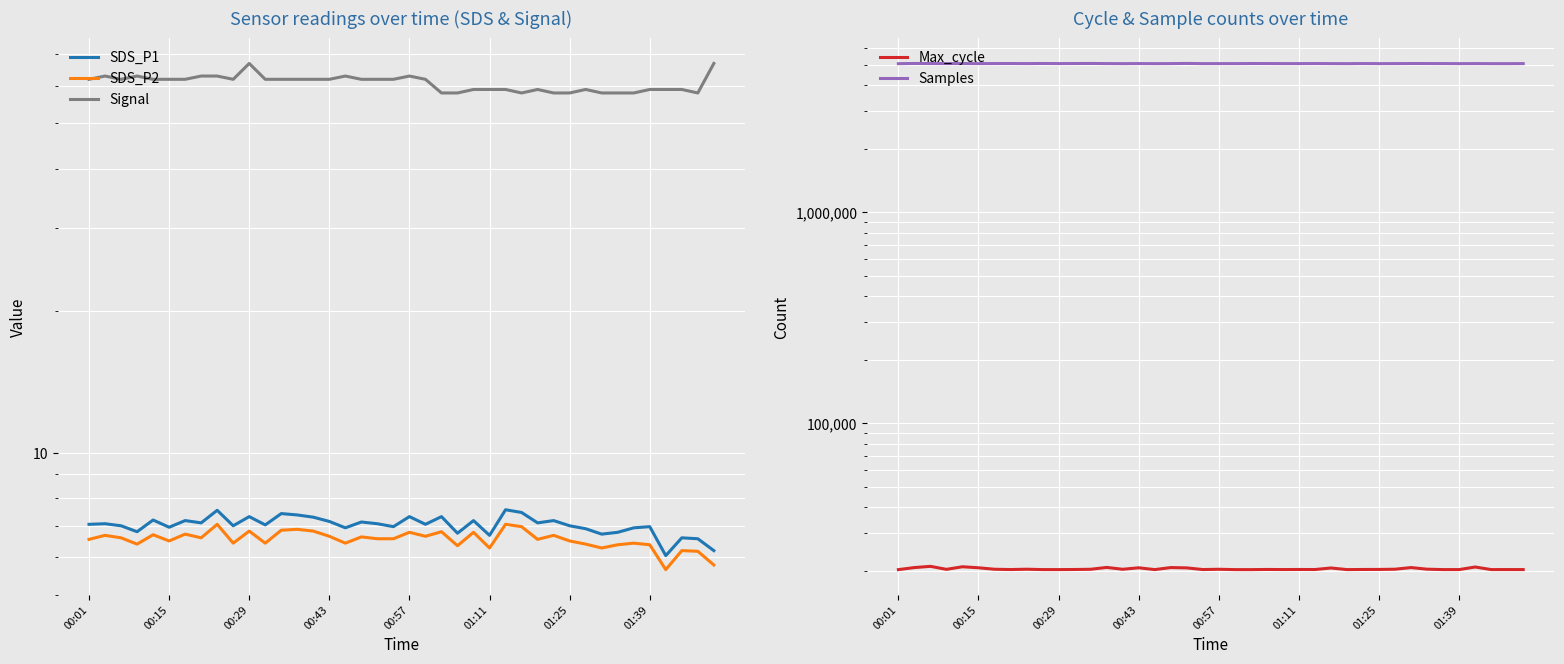

In SDS_P1, how many points are lower than both neighbors (excluding endpoints)?

13